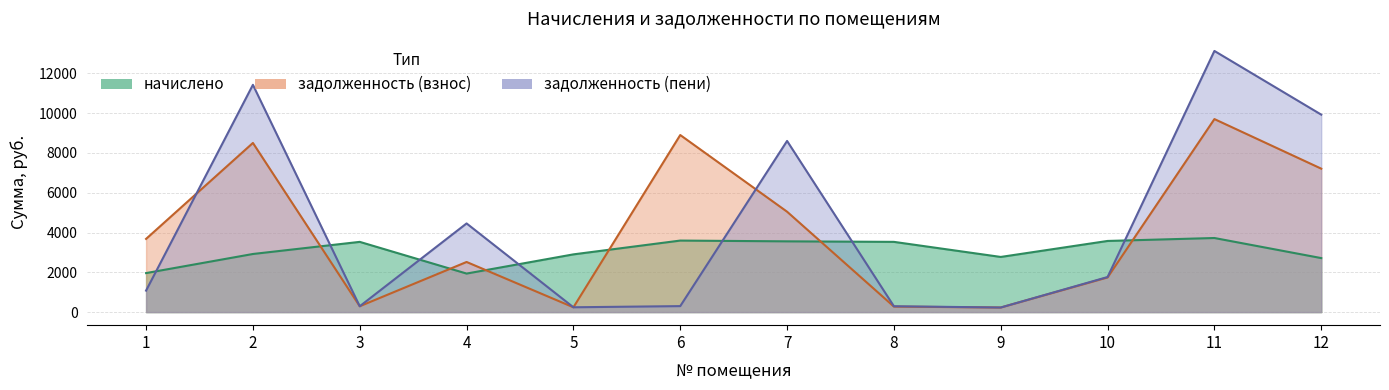

Rank the series by their maximum value, from lowest to highest.

начислено, задолженность (взнос), задолженность (пени)